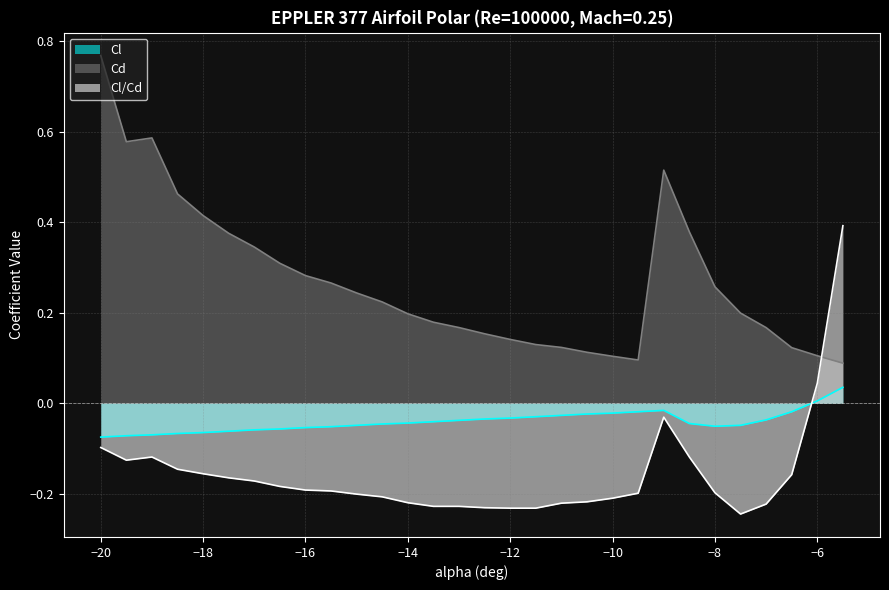

True or false: Cd and Cl intersect in this chart.

False